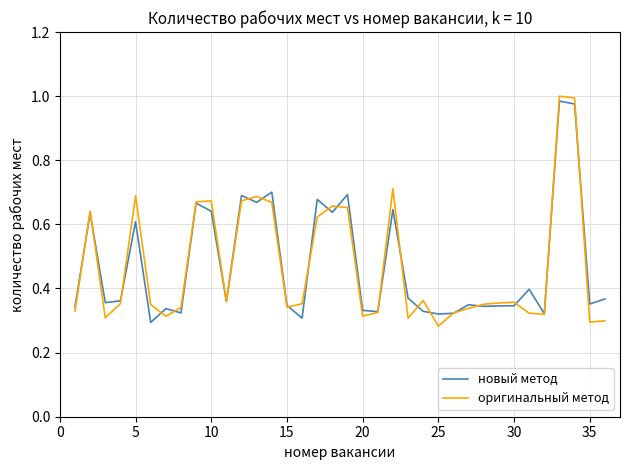

Which series has the largest range (max minus min)?

оригинальный метод